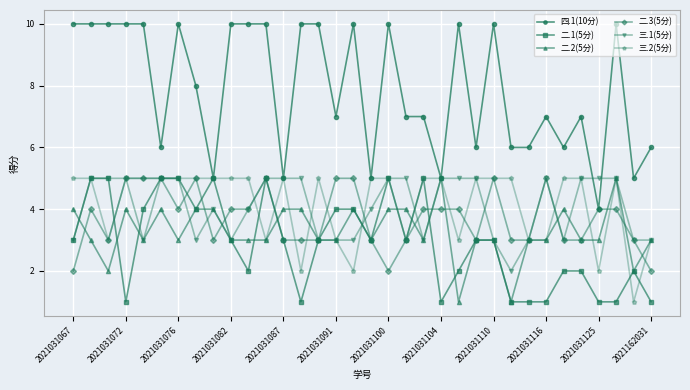

Which series has the widest spread of values?

四.1(10分)